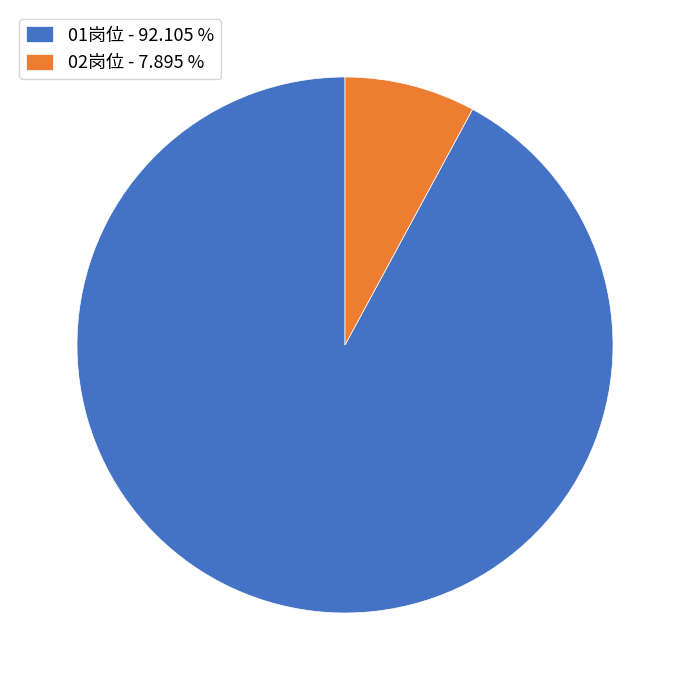

Between 02岗位 - 7.895 % and 01岗位 - 92.105 %, which is larger?

01岗位 - 92.105 %